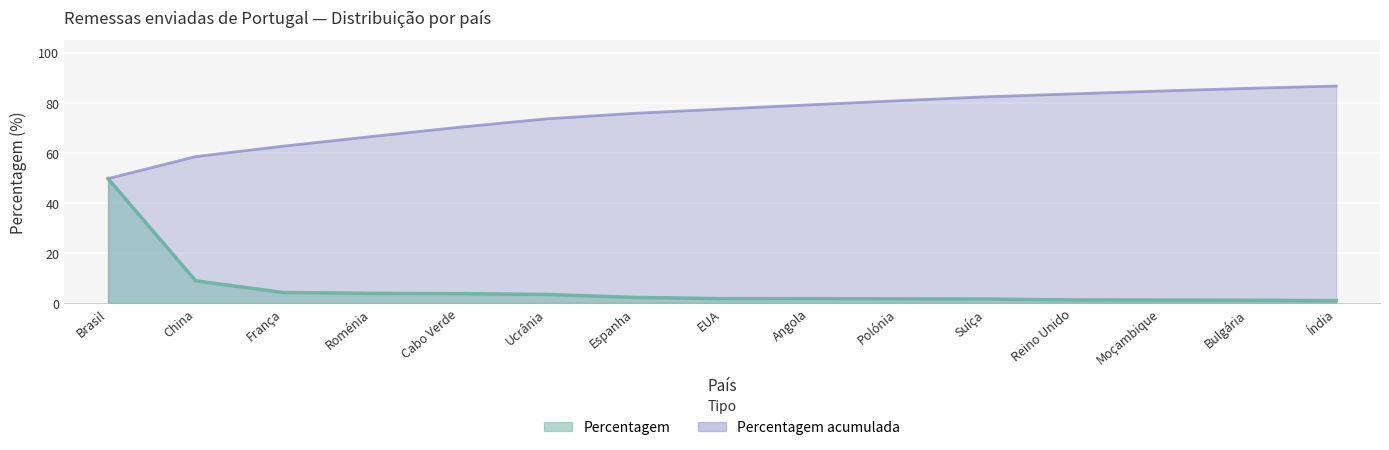

True or false: Percentagem acumulada has more than 1 points higher than both neighbors.

False